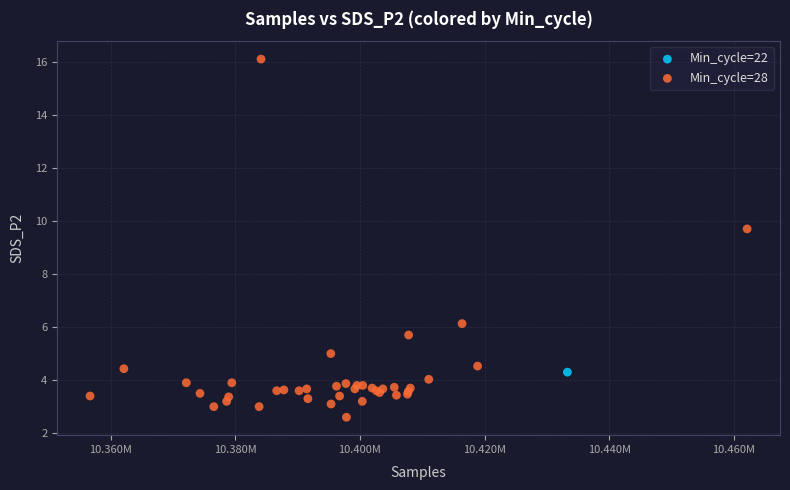

What are all the series names shown in the legend?

Min_cycle=22, Min_cycle=28